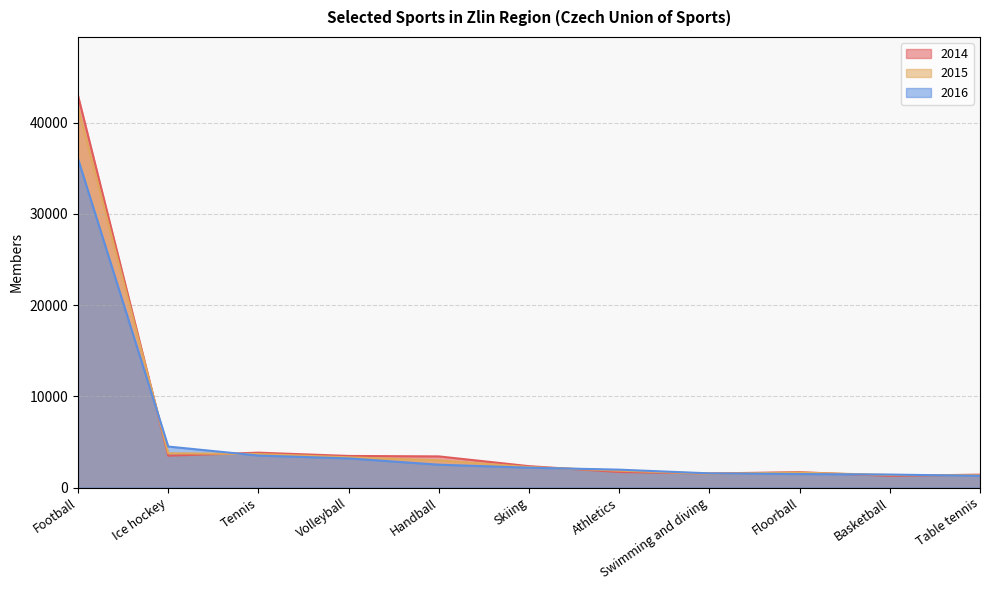

How many data points in 2016 are less than 2170?

5